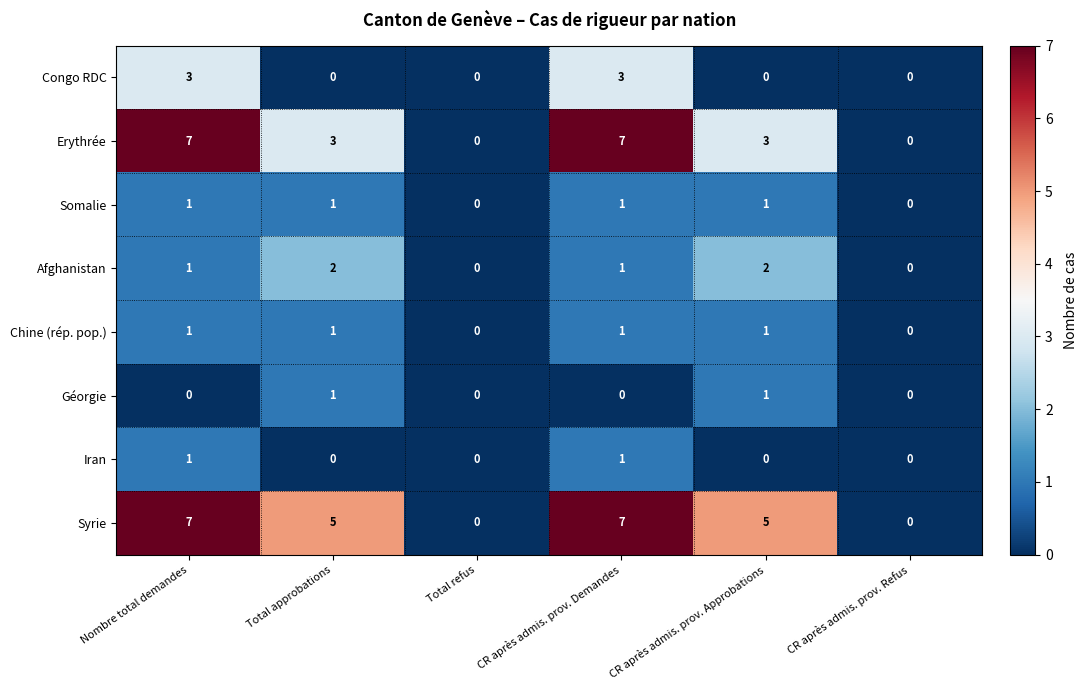

At how many categories does at least one series exceed 1?

4